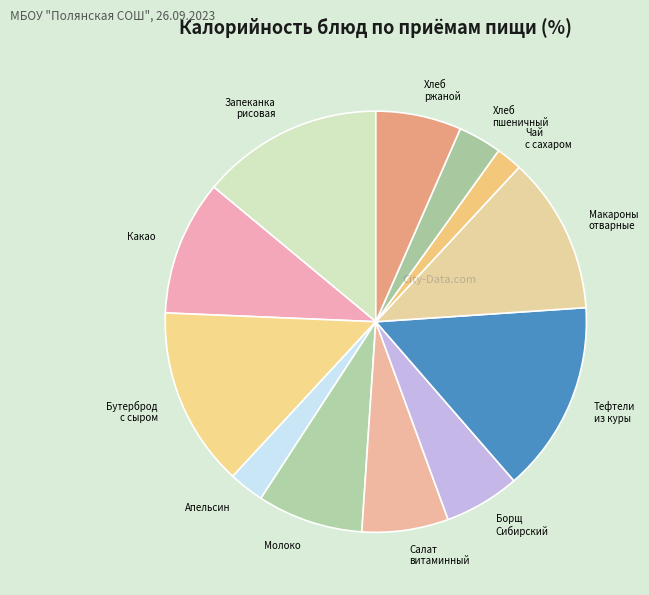

What is the ratio of the value at Какао to the value at Хлеб ржаной?

1.6